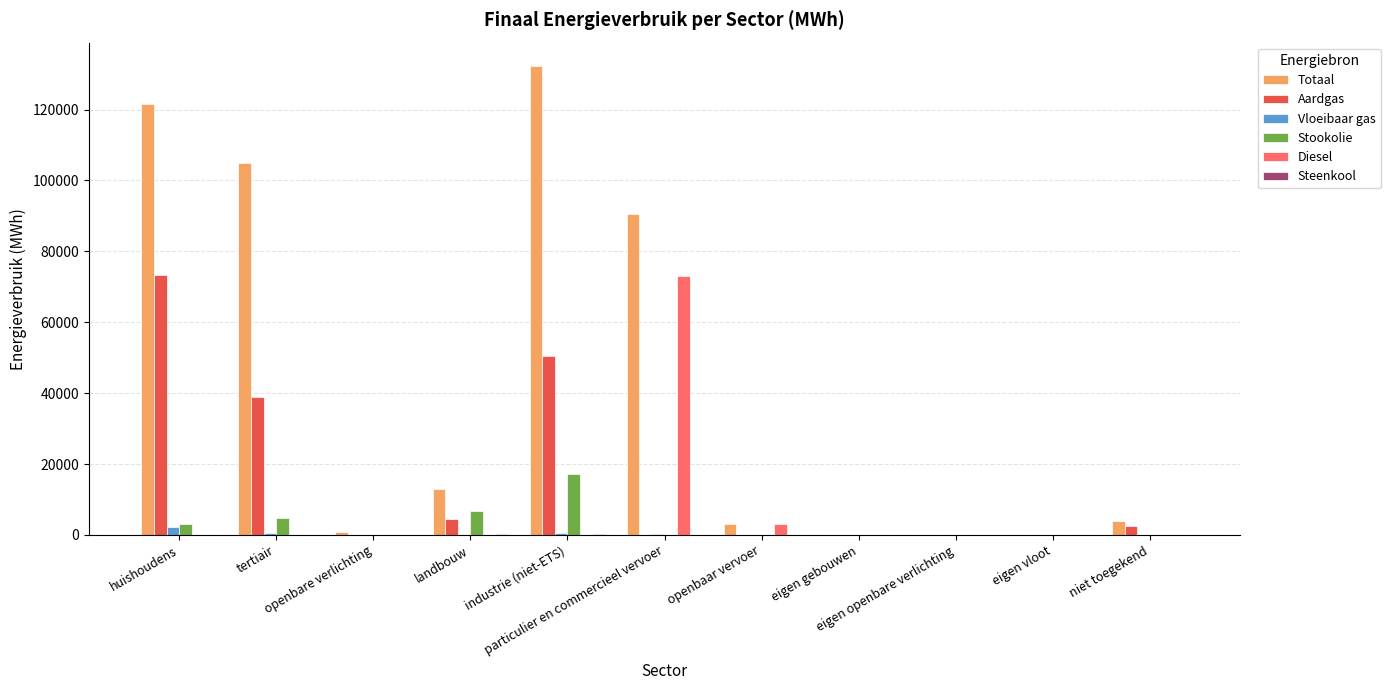

Which series has the largest total across all categories?

Totaal